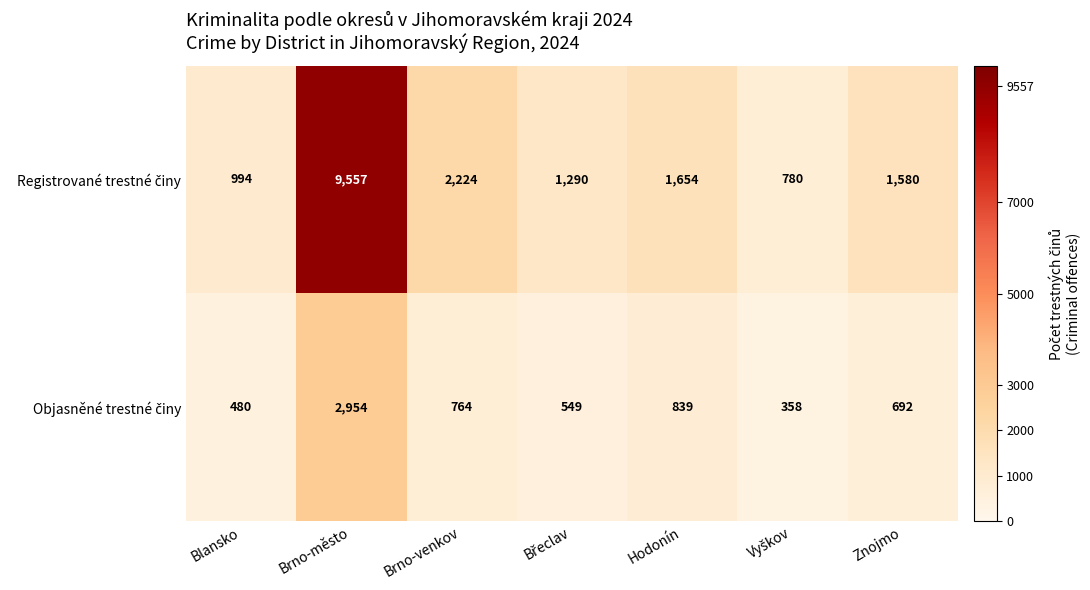

At which category is the sum across all series the highest?

Brno-město